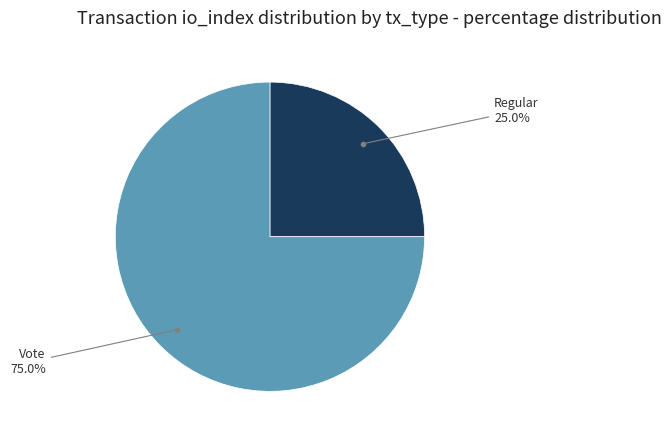

Does any single category account for the majority?

Yes